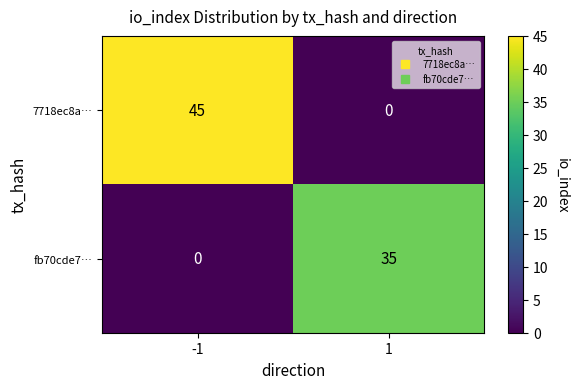

The value of fb70cde7… at 1 is 35. True or false?

True